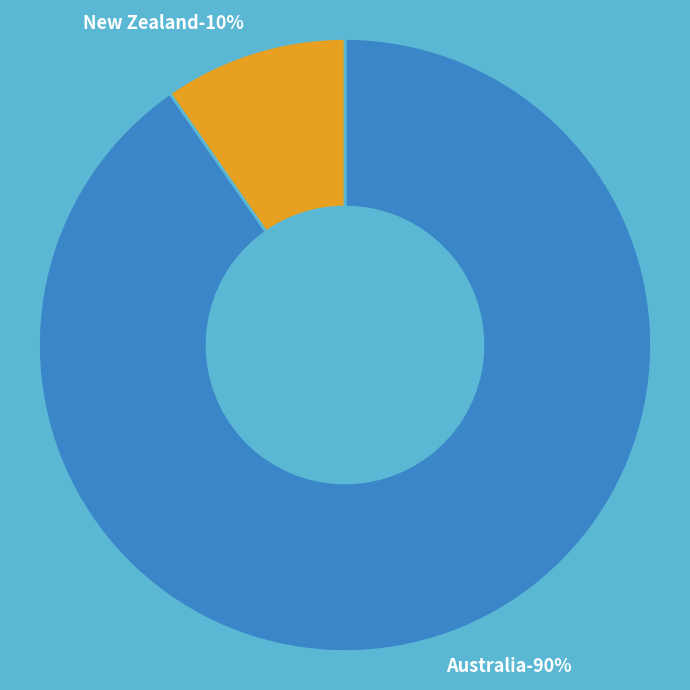

What percentage do Australia and New Zealand together represent?

100.0%